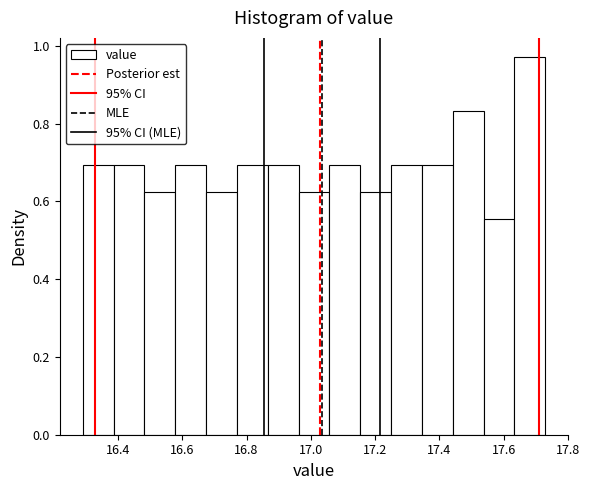

Reading left to right, list every bar in this chart as the range it spans on the x-axis followed by its height. Neither the bar edges nor the heights are printed on the chart, so give them approximately, as read against the axes.

16.290 to 16.386: 0.70
16.386 to 16.482: 0.70
16.482 to 16.578: 0.62
16.578 to 16.674: 0.70
16.674 to 16.770: 0.62
16.770 to 16.866: 0.70
16.866 to 16.962: 0.70
16.962 to 17.058: 0.62
17.058 to 17.154: 0.70
17.154 to 17.250: 0.62
17.250 to 17.346: 0.70
17.346 to 17.442: 0.70
17.442 to 17.538: 0.84
17.538 to 17.634: 0.56
17.634 to 17.730: 0.98